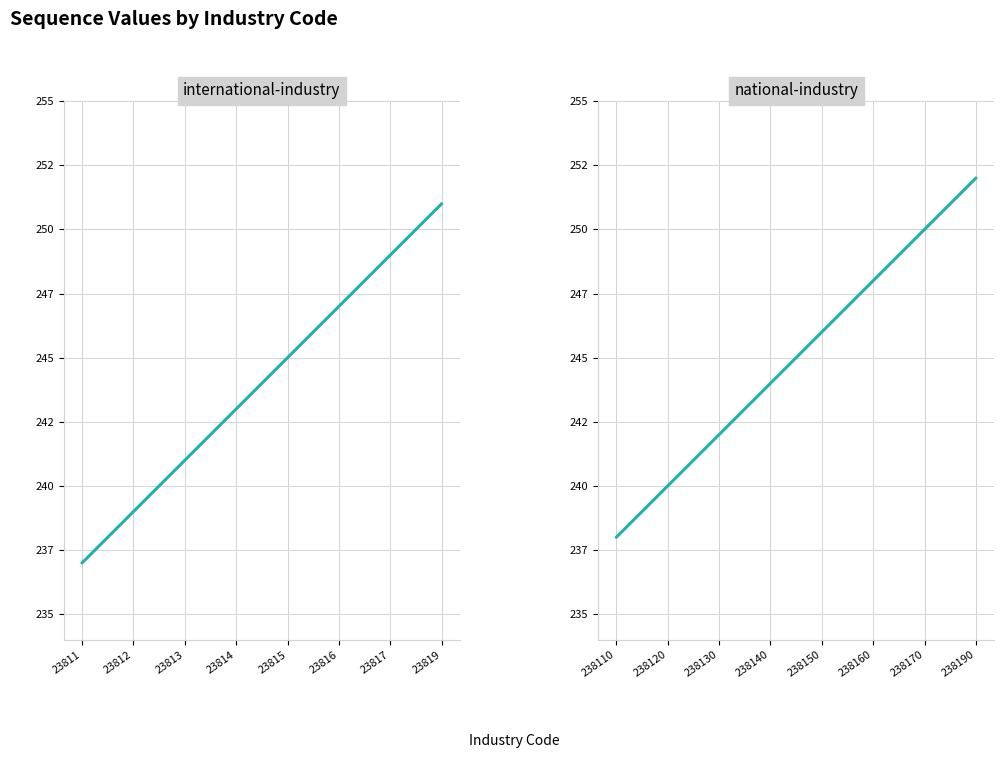

True or false: international-industry and national-industry intersect in this chart.

False